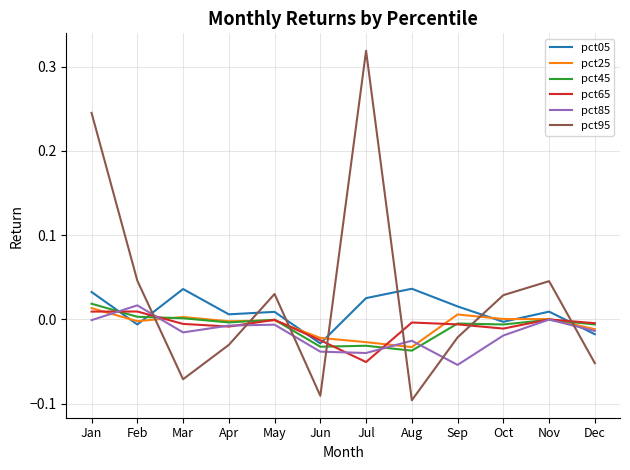

After their last crossing, which series has the higher values: pct25 or pct05?

pct25